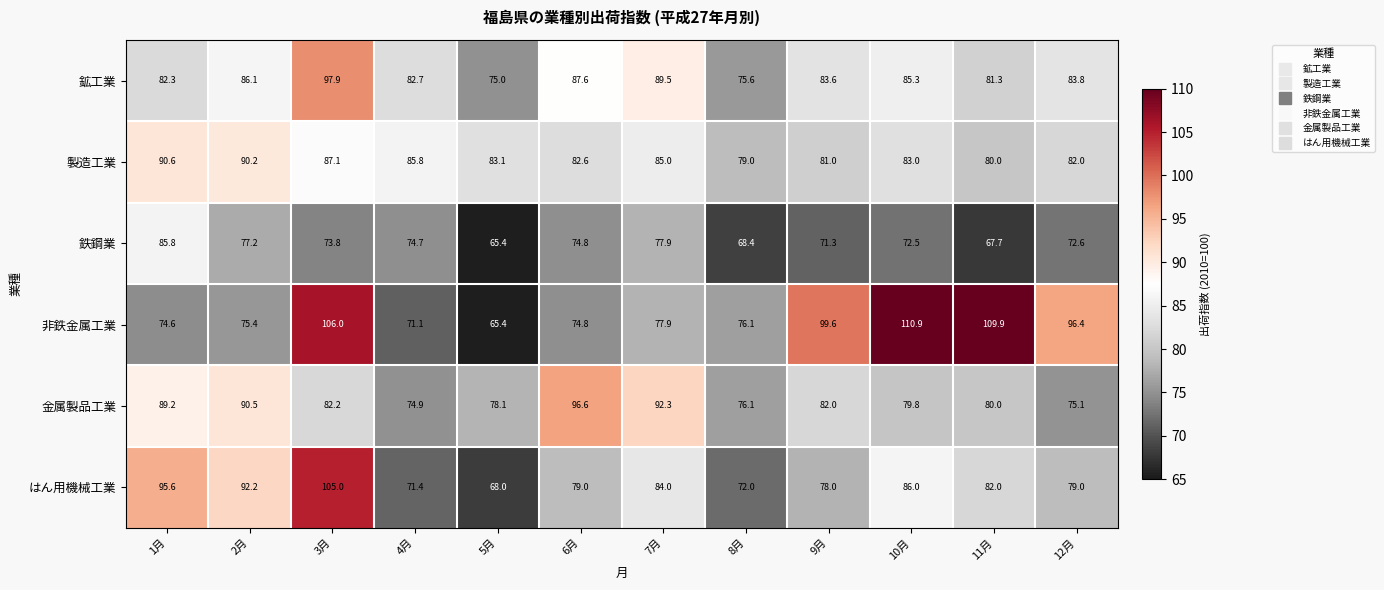

How many categories are shown in the chart?

12